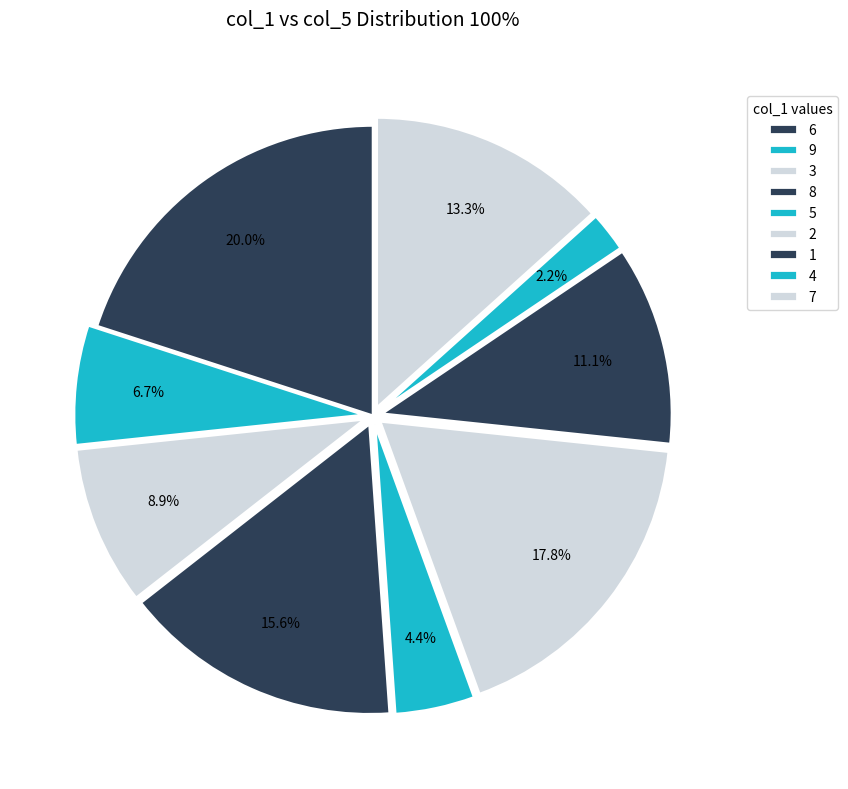

Approximately how many times larger is the value at 6 compared to 1?

1.8